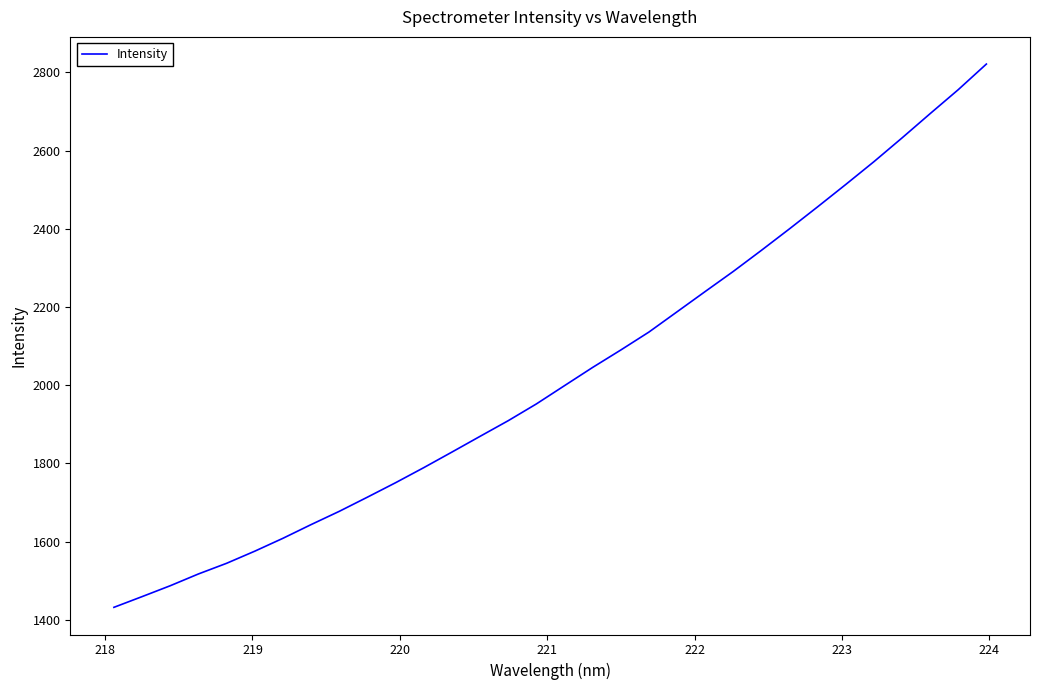

What is the minimum value shown in the chart?

1431.7